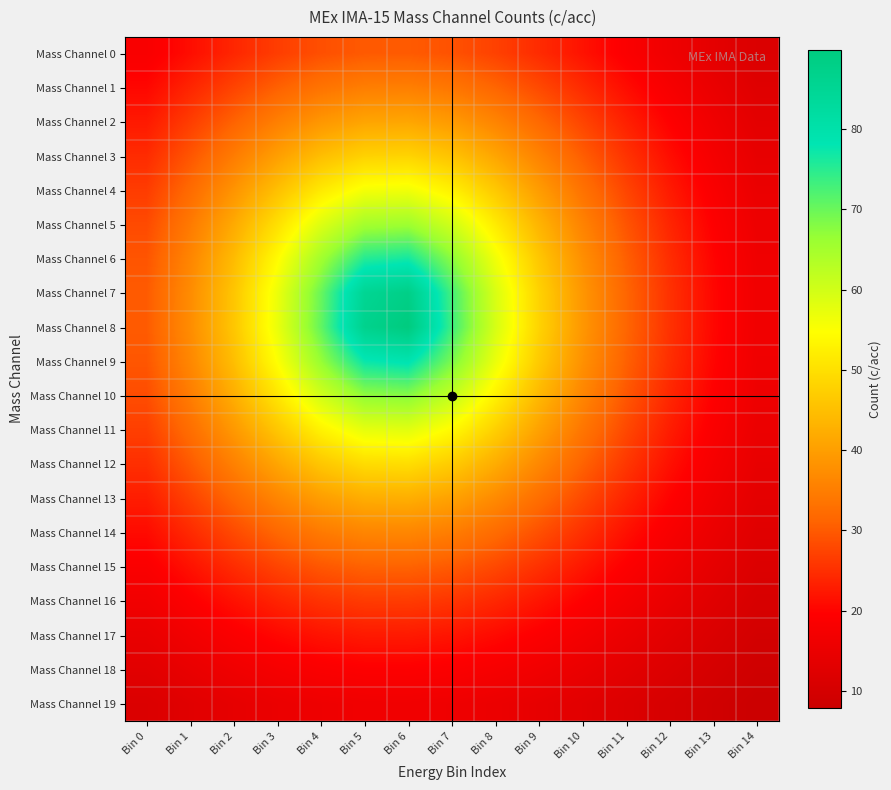

Reading right to left, list all the values displayed in this chart.

Mass Channel 0: Bin 14=11.5	Bin 13=13.7	Bin 12=16.2	Bin 11=18.9	Bin 10=21.7	Bin 9=24.6	Bin 8=27.1	Bin 7=29.0	Bin 6=30.0	Bin 5=29.9	Bin 4=28.7	Bin 3=26.6	Bin 2=24.0	Bin 1=21.2	Bin 0=18.3
Mass Channel 1: Bin 14=12.5	Bin 13=15.0	Bin 12=17.9	Bin 11=21.1	Bin 10=24.5	Bin 9=28.0	Bin 8=31.3	Bin 7=33.8	Bin 6=35.1	Bin 5=35.0	Bin 4=33.4	Bin 3=30.7	Bin 2=27.3	Bin 1=23.8	Bin 0=20.4
Mass Channel 2: Bin 14=13.5	Bin 13=16.3	Bin 12=19.6	Bin 11=23.3	Bin 10=27.5	Bin 9=31.8	Bin 8=36.0	Bin 7=39.3	Bin 6=41.1	Bin 5=40.9	Bin 4=38.7	Bin 3=35.2	Bin 2=30.9	Bin 1=26.6	Bin 0=22.5
Mass Channel 3: Bin 14=14.4	Bin 13=17.5	Bin 12=21.2	Bin 11=25.5	Bin 10=30.4	Bin 9=35.7	Bin 8=41.1	Bin 7=45.6	Bin 6=48.1	Bin 5=47.8	Bin 4=44.8	Bin 3=40.0	Bin 2=34.7	Bin 1=29.4	Bin 0=24.6
Mass Channel 4: Bin 14=15.1	Bin 13=18.6	Bin 12=22.7	Bin 11=27.5	Bin 10=33.3	Bin 9=39.7	Bin 8=46.5	Bin 7=52.6	Bin 6=56.3	Bin 5=55.8	Bin 4=51.5	Bin 3=45.1	Bin 2=38.4	Bin 1=32.1	Bin 0=26.5
Mass Channel 5: Bin 14=15.8	Bin 13=19.4	Bin 12=23.9	Bin 11=29.3	Bin 10=35.8	Bin 9=43.3	Bin 8=51.8	Bin 7=60.1	Bin 6=65.7	Bin 5=65.0	Bin 4=58.6	Bin 3=50.1	Bin 2=41.7	Bin 1=34.4	Bin 0=28.1
Mass Channel 6: Bin 14=16.2	Bin 13=20.1	Bin 12=24.8	Bin 11=30.6	Bin 10=37.7	Bin 9=46.2	Bin 8=56.4	Bin 7=67.6	Bin 6=76.6	Bin 5=75.3	Bin 4=65.3	Bin 3=54.2	Bin 2=44.4	Bin 1=36.1	Bin 0=29.3
Mass Channel 7: Bin 14=16.5	Bin 13=20.4	Bin 12=25.3	Bin 11=31.3	Bin 10=38.8	Bin 9=48.0	Bin 8=59.3	Bin 7=73.0	Bin 6=88.0	Bin 5=85.2	Bin 4=70.1	Bin 3=56.8	Bin 2=46.0	Bin 1=37.1	Bin 0=30.0
Mass Channel 8: Bin 14=16.5	Bin 13=20.5	Bin 12=25.3	Bin 11=31.4	Bin 10=38.9	Bin 9=48.1	Bin 8=59.6	Bin 7=73.6	Bin 6=89.9	Bin 5=86.7	Bin 4=70.6	Bin 3=57.1	Bin 2=46.1	Bin 1=37.2	Bin 0=30.1
Mass Channel 9: Bin 14=16.3	Bin 13=20.2	Bin 12=24.9	Bin 11=30.8	Bin 10=38.0	Bin 9=46.7	Bin 8=57.1	Bin 7=68.9	Bin 6=78.9	Bin 5=77.4	Bin 4=66.5	Bin 3=54.9	Bin 2=44.8	Bin 1=36.4	Bin 0=29.5
Mass Channel 10: Bin 14=15.9	Bin 13=19.6	Bin 12=24.1	Bin 11=29.6	Bin 10=36.2	Bin 9=44.0	Bin 8=52.8	Bin 7=61.7	Bin 6=67.8	Bin 5=67.0	Bin 4=60.0	Bin 3=51.0	Bin 2=42.3	Bin 1=34.8	Bin 0=28.4
Mass Channel 11: Bin 14=15.3	Bin 13=18.7	Bin 12=22.9	Bin 11=27.9	Bin 10=33.8	Bin 9=40.5	Bin 8=47.5	Bin 7=54.1	Bin 6=58.1	Bin 5=57.6	Bin 4=52.9	Bin 3=46.1	Bin 2=39.1	Bin 1=32.5	Bin 0=26.9
Mass Channel 12: Bin 14=14.5	Bin 13=17.7	Bin 12=21.5	Bin 11=25.9	Bin 10=31.0	Bin 9=36.5	Bin 8=42.1	Bin 7=46.9	Bin 6=49.7	Bin 5=49.3	Bin 4=46.1	Bin 3=41.0	Bin 2=35.4	Bin 1=29.9	Bin 0=25.0
Mass Channel 13: Bin 14=13.6	Bin 13=16.5	Bin 12=19.9	Bin 11=23.8	Bin 10=28.0	Bin 9=32.6	Bin 8=36.9	Bin 7=40.5	Bin 6=42.4	Bin 5=42.2	Bin 4=39.9	Bin 3=36.1	Bin 2=31.7	Bin 1=27.2	Bin 0=22.9
Mass Channel 14: Bin 14=12.7	Bin 13=15.3	Bin 12=18.2	Bin 11=21.5	Bin 10=25.1	Bin 9=28.8	Bin 8=32.2	Bin 7=34.8	Bin 6=36.3	Bin 5=36.1	Bin 4=34.4	Bin 3=31.5	Bin 2=28.0	Bin 1=24.4	Bin 0=20.8
Mass Channel 15: Bin 14=11.7	Bin 13=13.9	Bin 12=16.5	Bin 11=19.3	Bin 10=22.3	Bin 9=25.2	Bin 8=27.9	Bin 7=29.9	Bin 6=31.0	Bin 5=30.9	Bin 4=29.6	Bin 3=27.4	Bin 2=24.7	Bin 1=21.7	Bin 0=18.7
Mass Channel 16: Bin 14=10.7	Bin 13=12.7	Bin 12=14.8	Bin 11=17.2	Bin 10=19.6	Bin 9=22.0	Bin 8=24.1	Bin 7=25.7	Bin 6=26.5	Bin 5=26.4	Bin 4=25.4	Bin 3=23.7	Bin 2=21.6	Bin 1=19.2	Bin 0=16.7
Mass Channel 17: Bin 14=9.7	Bin 13=11.4	Bin 12=13.3	Bin 11=15.2	Bin 10=17.2	Bin 9=19.1	Bin 8=20.8	Bin 7=22.0	Bin 6=22.6	Bin 5=22.5	Bin 4=21.8	Bin 3=20.5	Bin 2=18.8	Bin 1=16.8	Bin 0=14.8
Mass Channel 18: Bin 14=8.7	Bin 13=10.2	Bin 12=11.8	Bin 11=13.4	Bin 10=15.1	Bin 9=16.6	Bin 8=17.9	Bin 7=18.8	Bin 6=19.3	Bin 5=19.3	Bin 4=18.7	Bin 3=17.7	Bin 2=16.3	Bin 1=14.7	Bin 0=13.1
Mass Channel 19: Bin 14=7.8	Bin 13=9.1	Bin 12=10.4	Bin 11=11.8	Bin 10=13.1	Bin 9=14.3	Bin 8=15.4	Bin 7=16.1	Bin 6=16.5	Bin 5=16.5	Bin 4=16.0	Bin 3=15.2	Bin 2=14.1	Bin 1=12.8	Bin 0=11.5